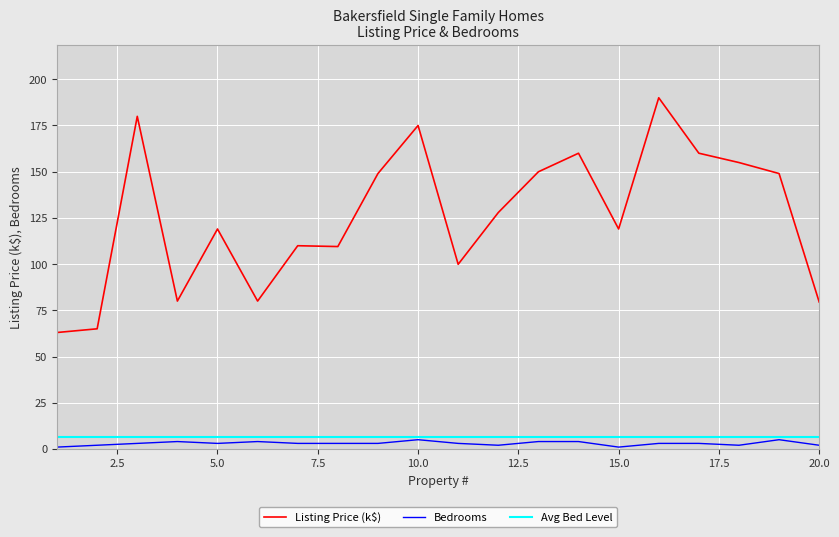

What is the highest value of the Avg Bed Level series?

6.3